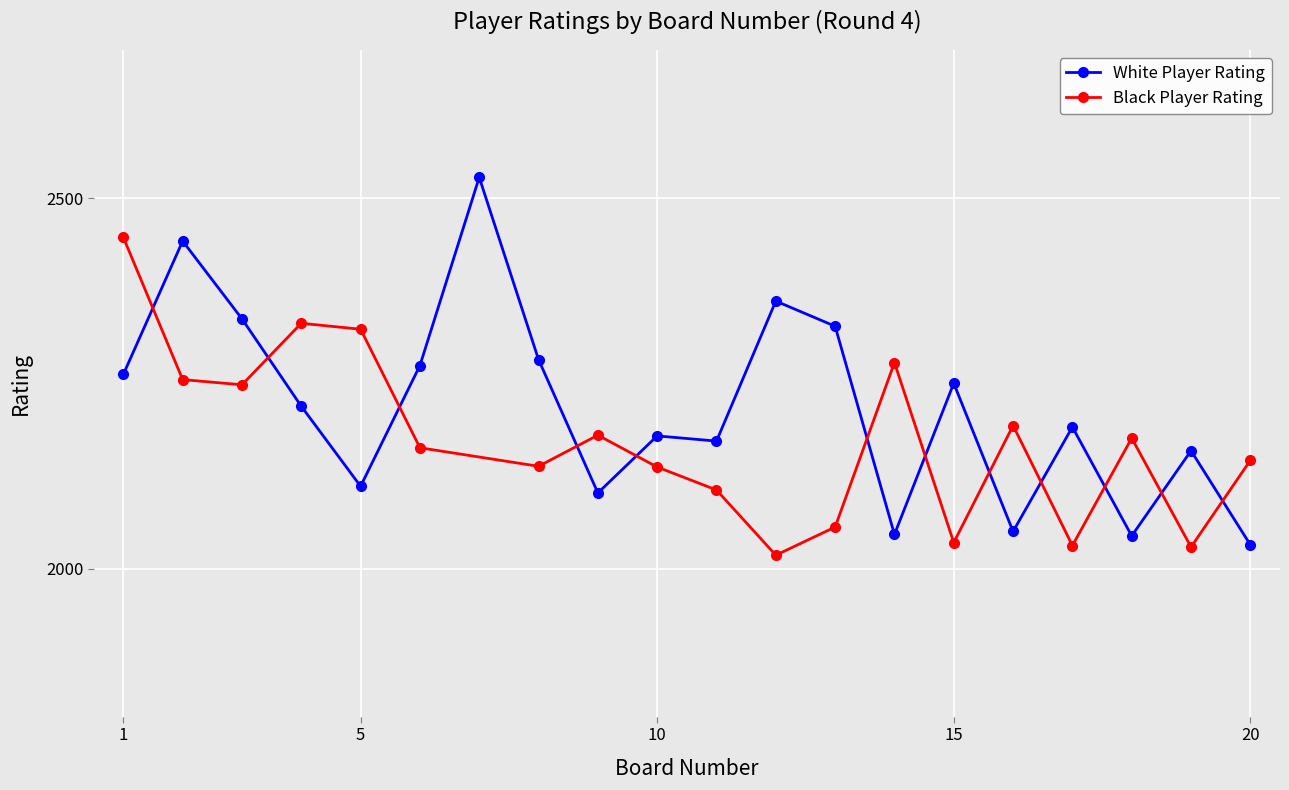

What is the sum of the values at 7 and 20?

4560